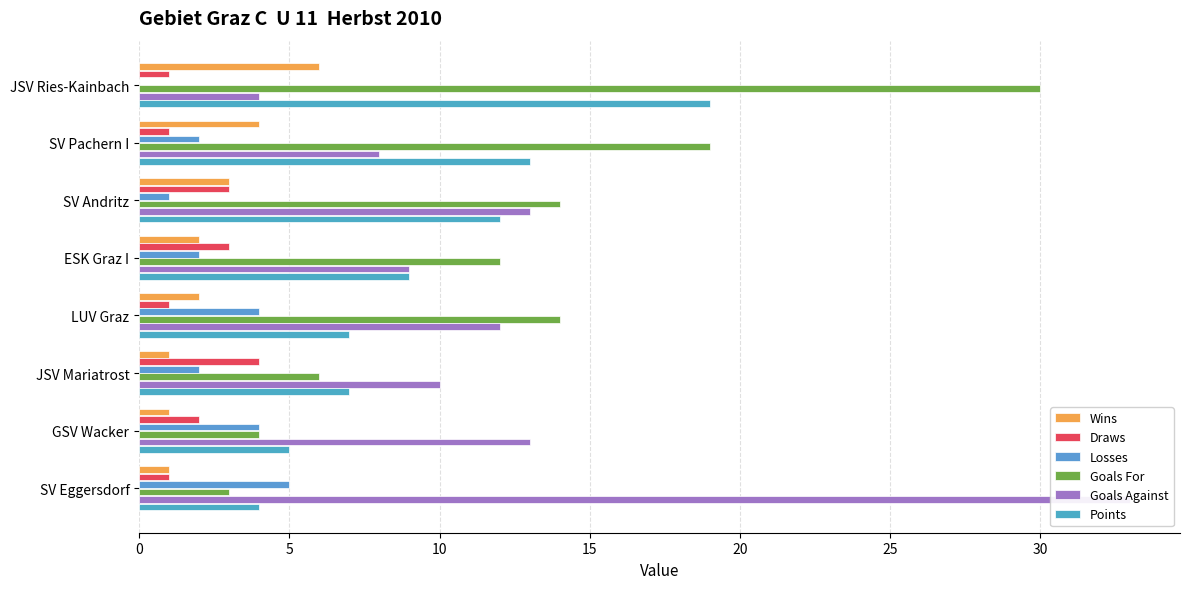

What are all the series names shown in the legend?

Wins, Draws, Losses, Goals For, Goals Against, Points